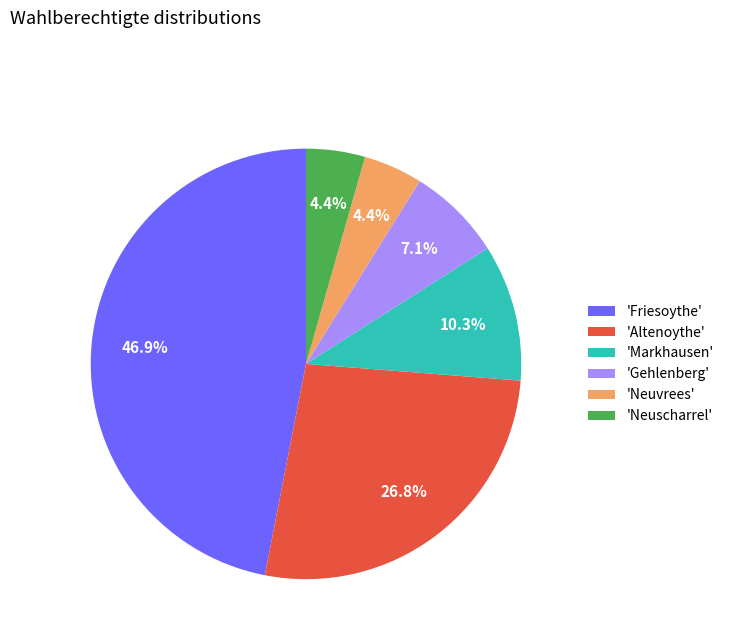

Approximately how many times larger is the value at 'Altenoythe' compared to 'Gehlenberg'?

3.8